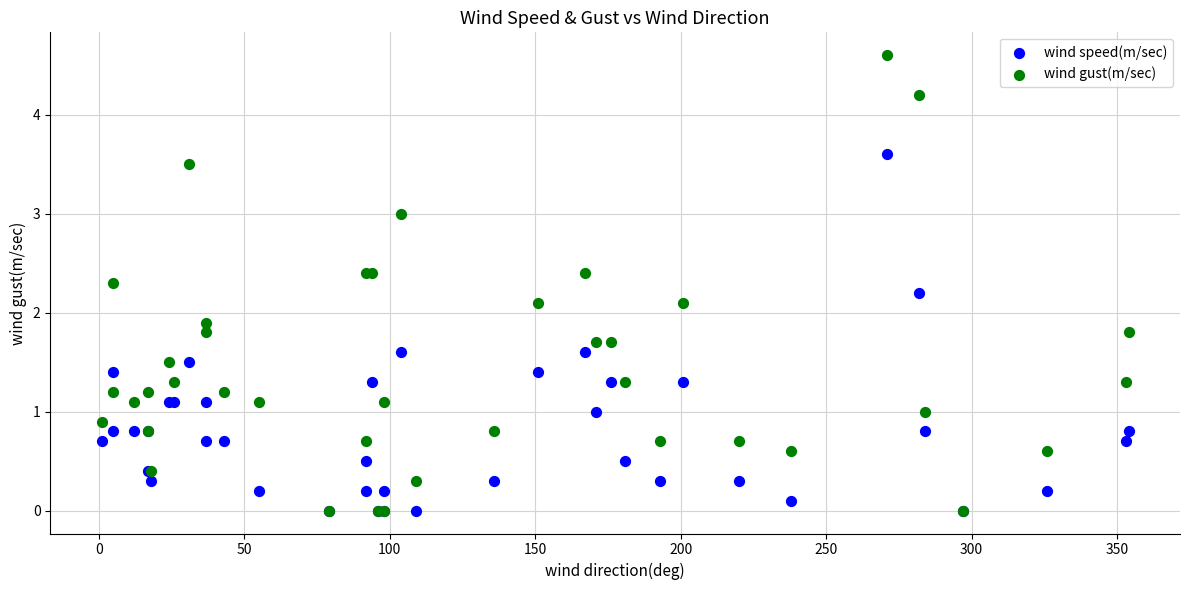

What are all the series names shown in the legend?

wind speed(m/sec), wind gust(m/sec)